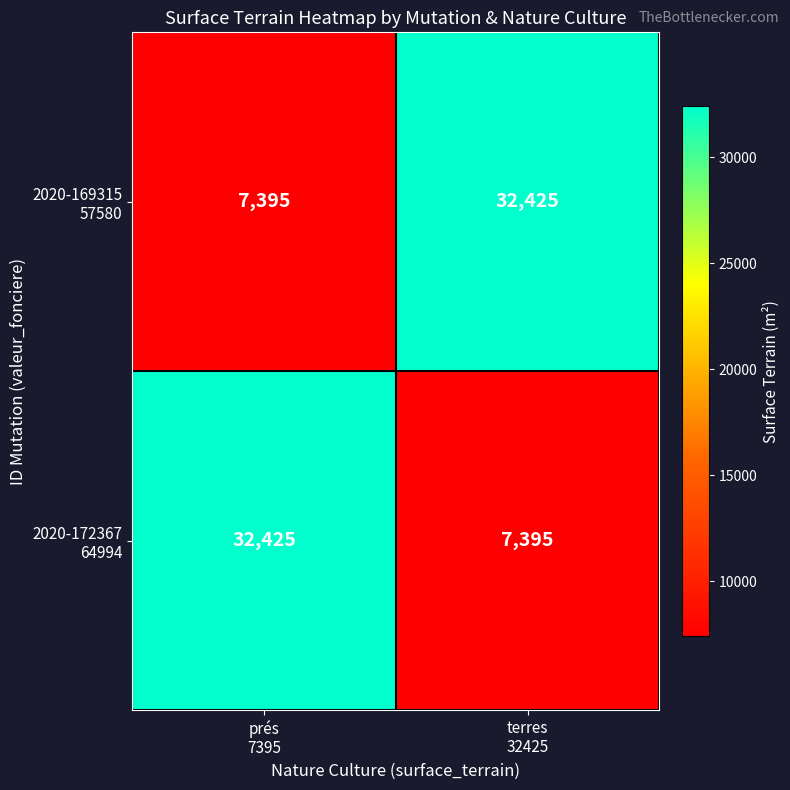

Count the number of data series in this chart.

2